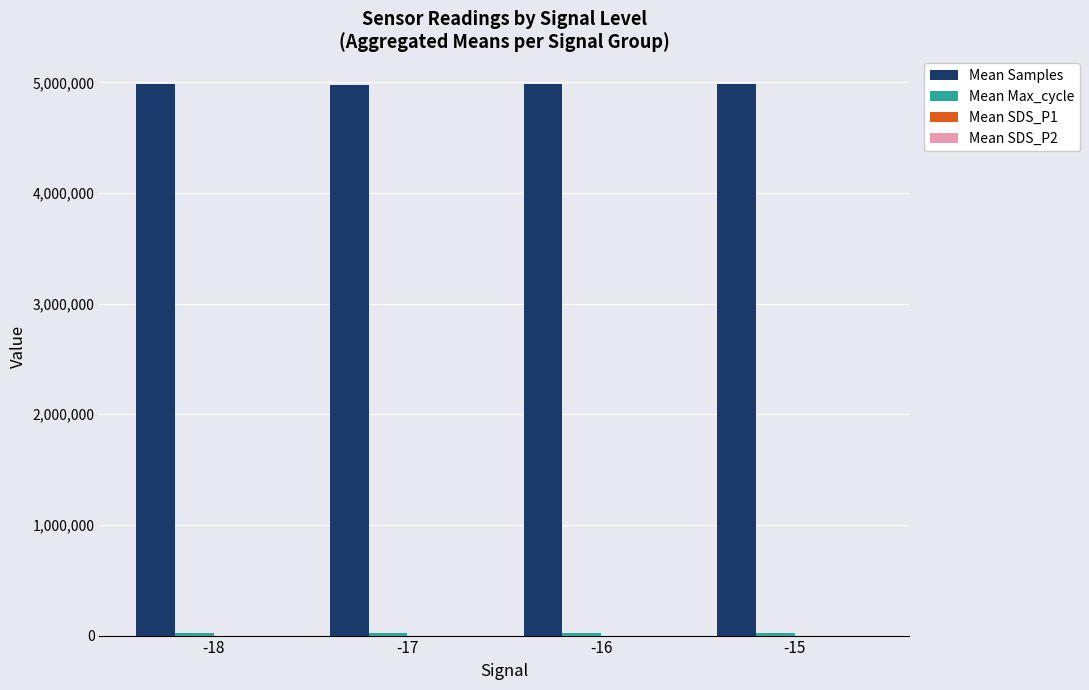

How many series are shown in this chart?

4